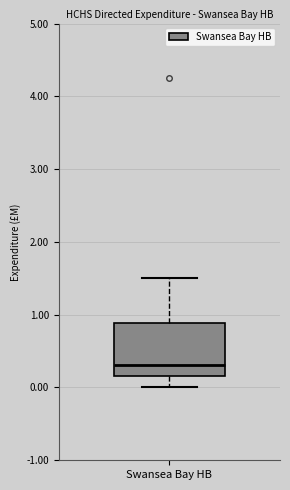

Transcribe this box plot: give where the median line is, the range the box spans, and where the two whiskers end, as read against the y-axis. The values are not printed on the chart, so give them approximately, as read against the axis.

median 0.3, box 0.2 to 0.9, whiskers 0.0 to 1.5